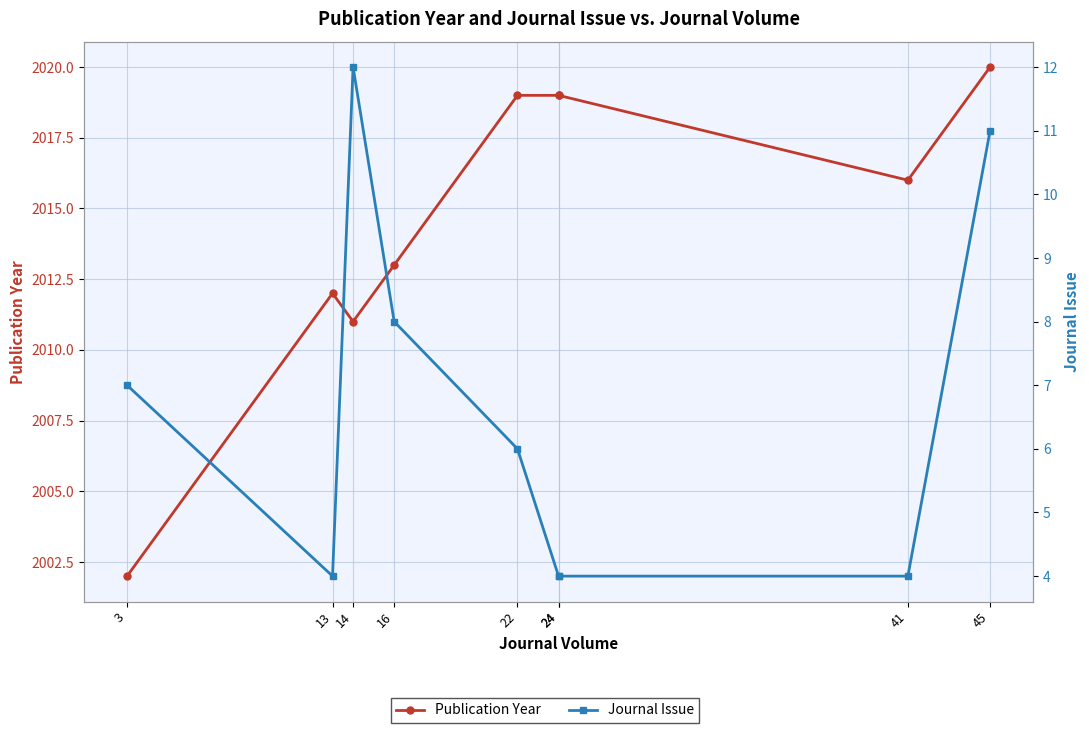

What is the spread (max minus min) of values at 41?

2012